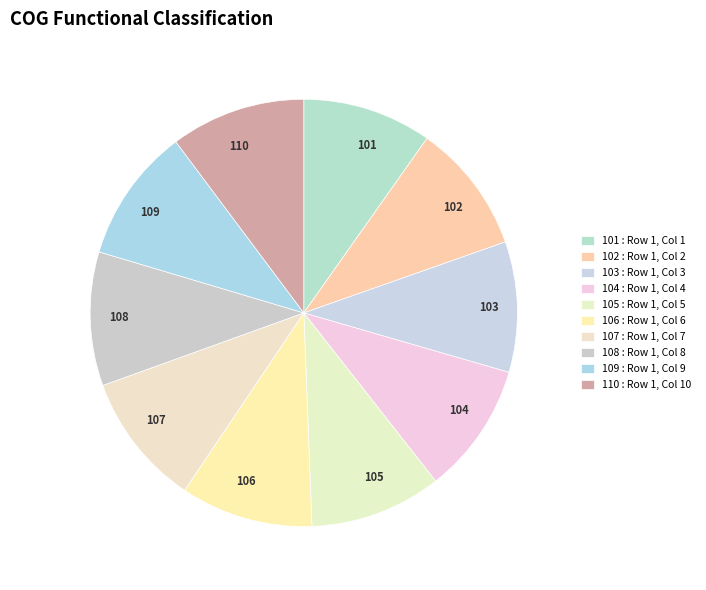

How many segments does this pie chart have?

10